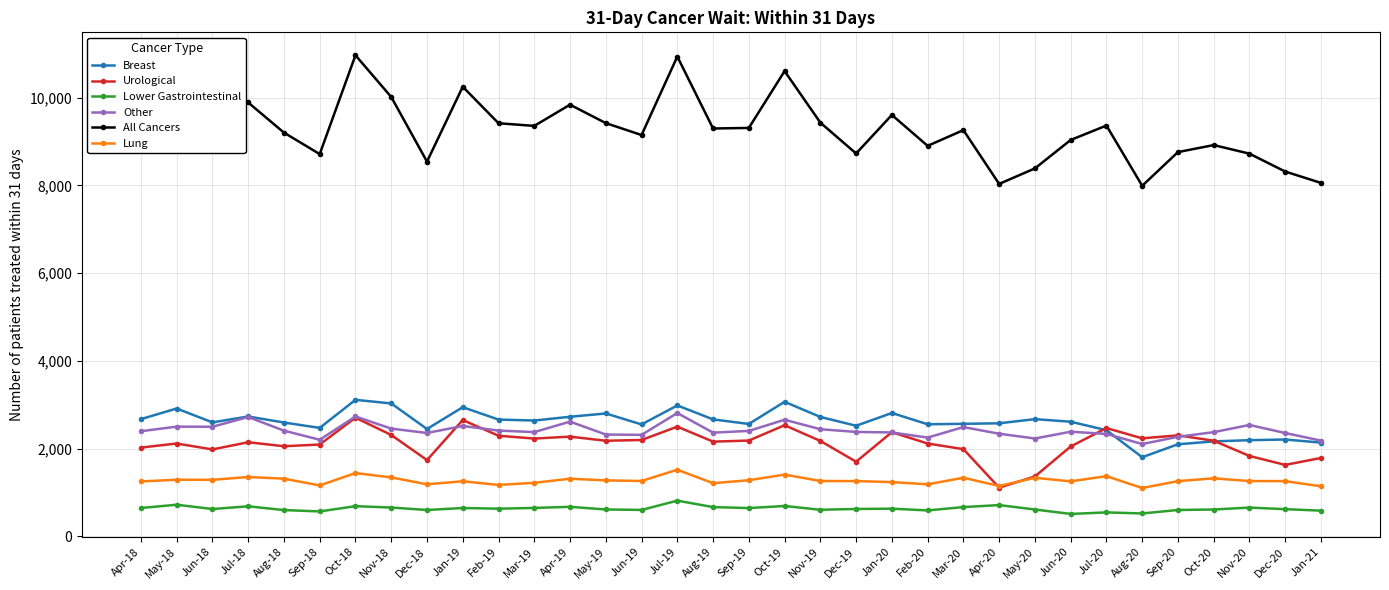

The value of Lung at Mar-20 is 1333. True or false?

True